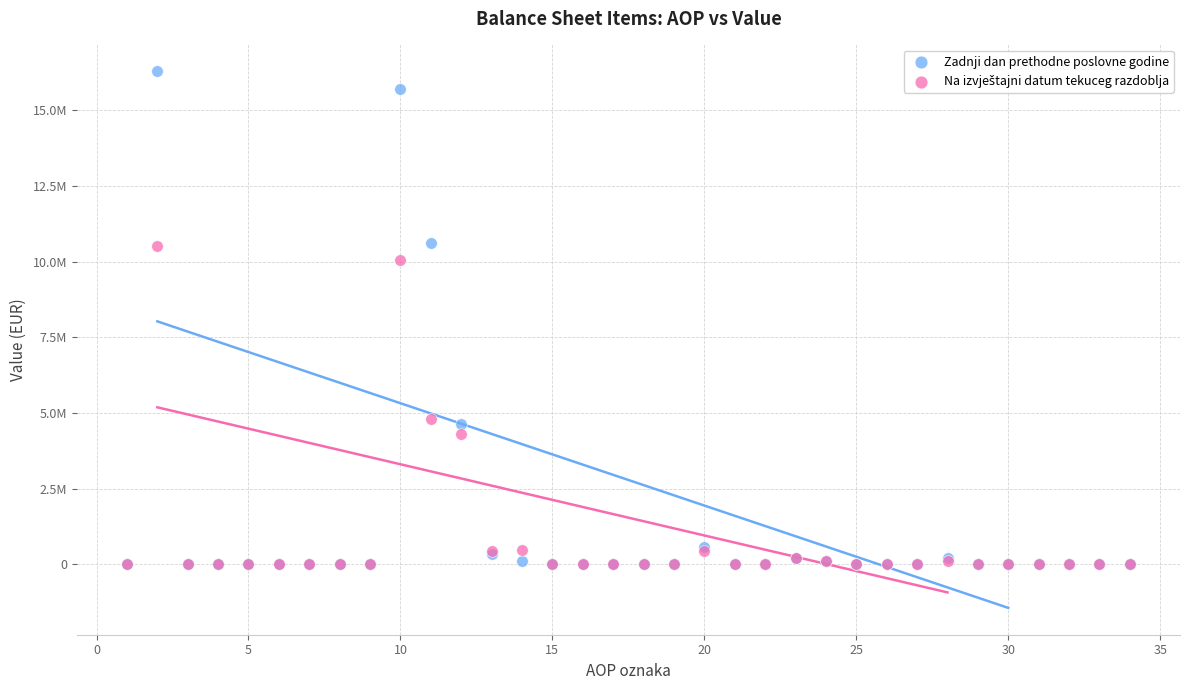

Which series contains the highest Y value?

Zadnji dan prethodne poslovne godine